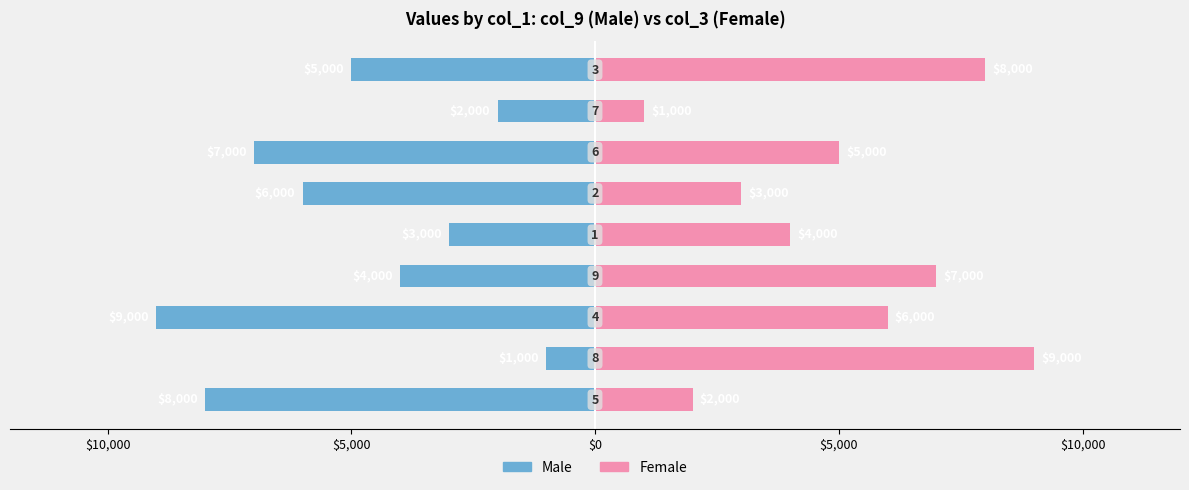

What is the difference between the highest and lowest values at $5,000?

15